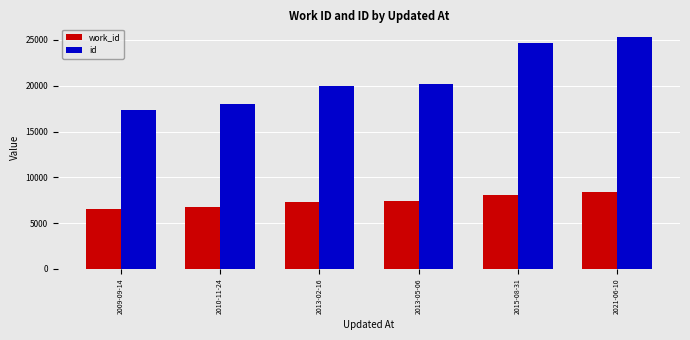

Which category has the highest value in the work_id series?

2021-06-10